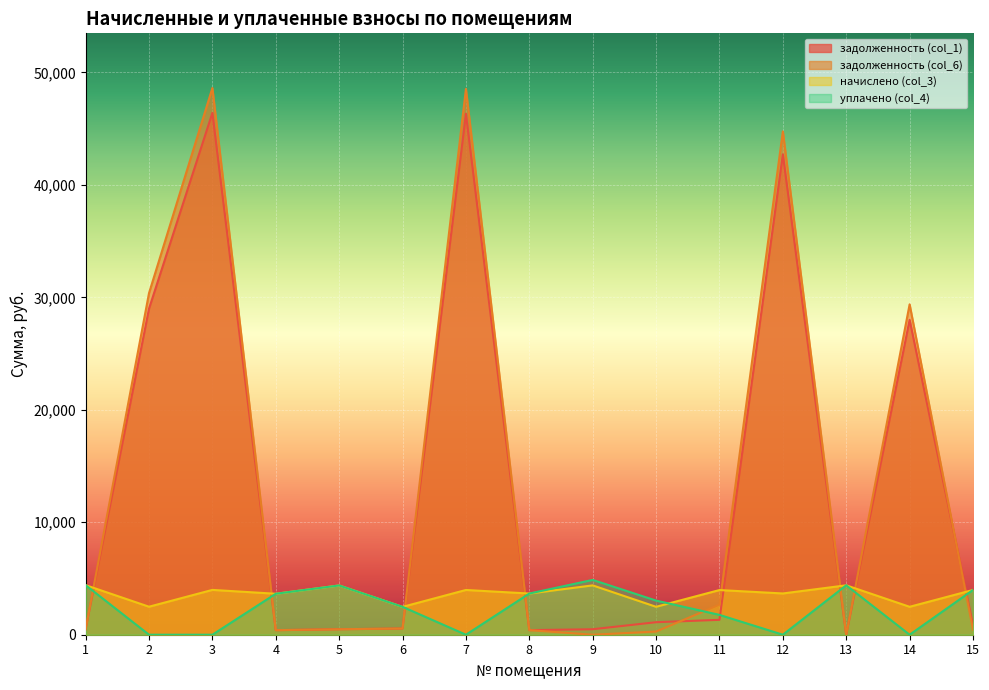

At which category is the sum across all series the highest?

3